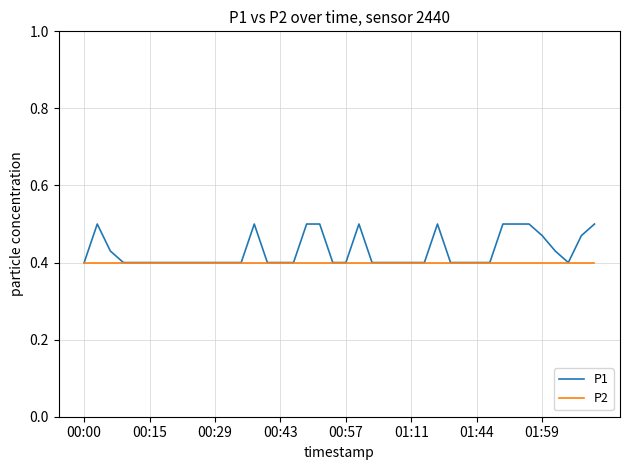

Which series has the widest spread of values?

P1